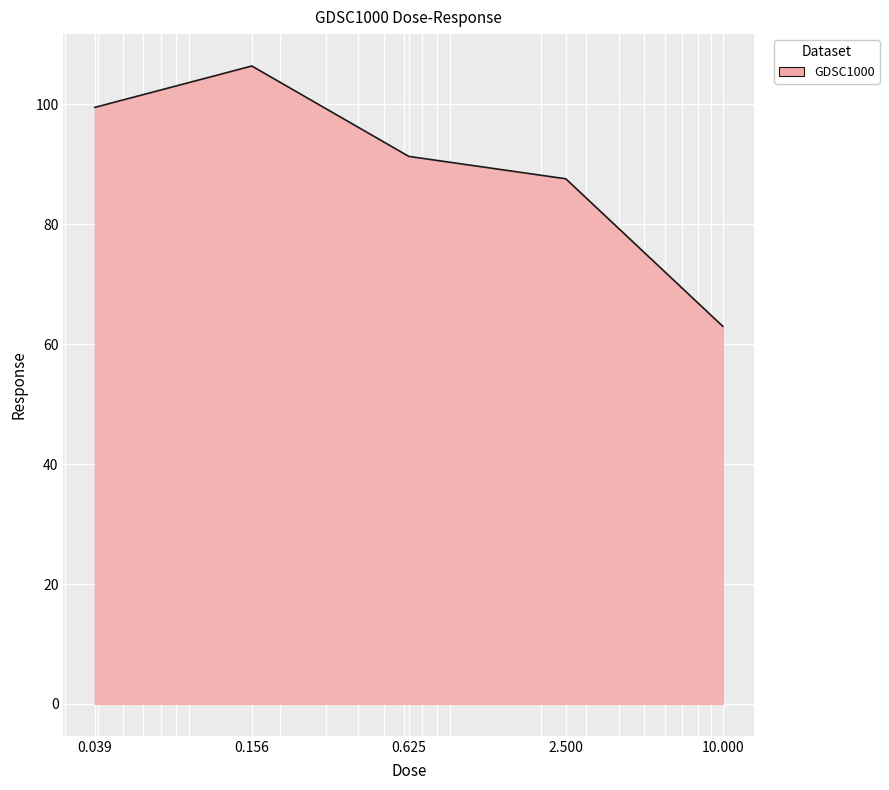

What is the minimum value shown in the chart?

63.0